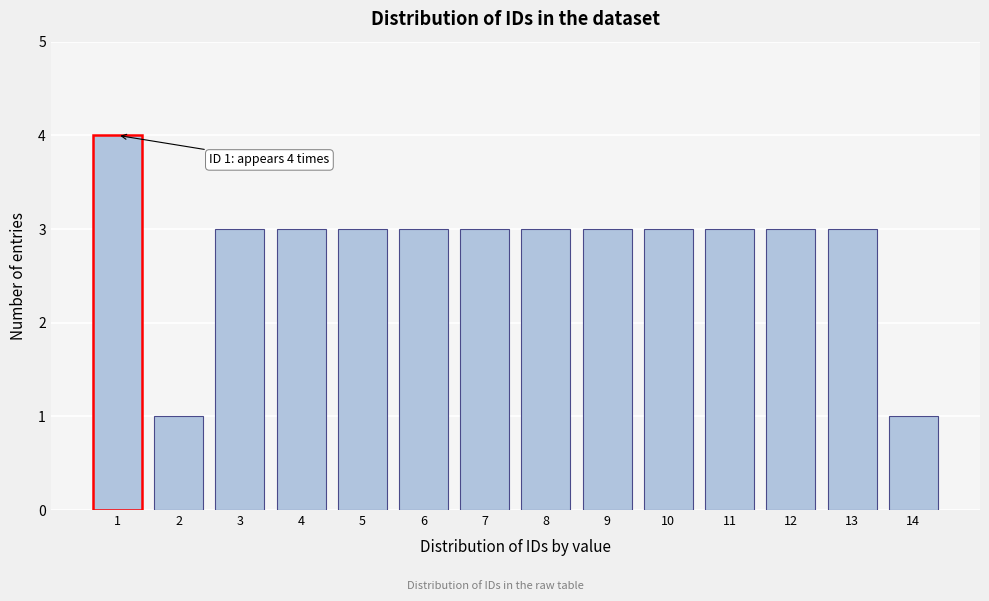

Reading left to right, transcribe all the data shown in this chart.

1=4	2=1	3=3	4=3	5=3	6=3	7=3	8=3	9=3	10=3	11=3	12=3	13=3	14=1